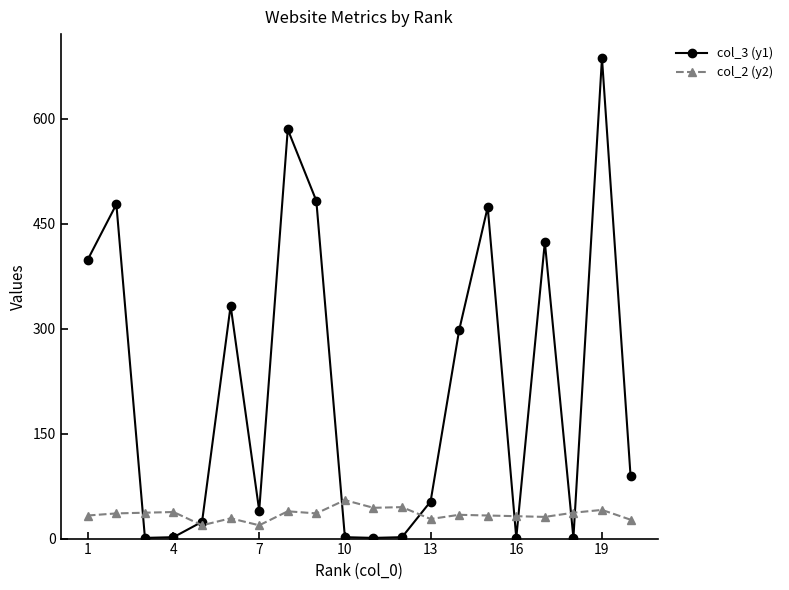

True or false: col_2 (y2) has more than 0 points higher than both neighbors.

True